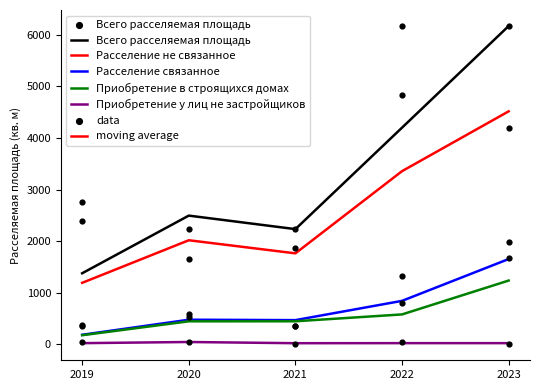

At which category is the sum across all series the highest?

2023